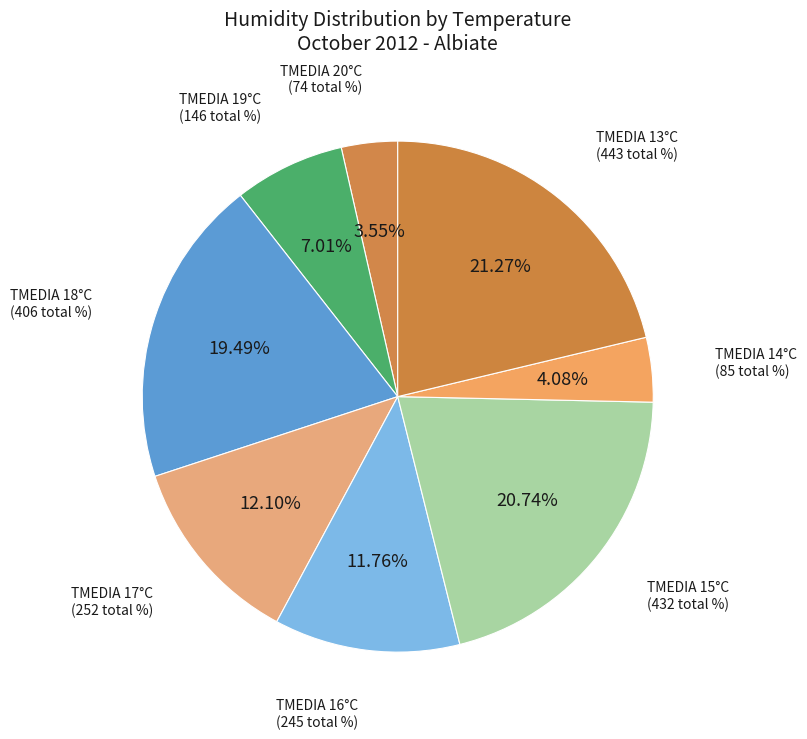

Which has a higher value, TMEDIA 13°C or TMEDIA 20°C?

TMEDIA 13°C